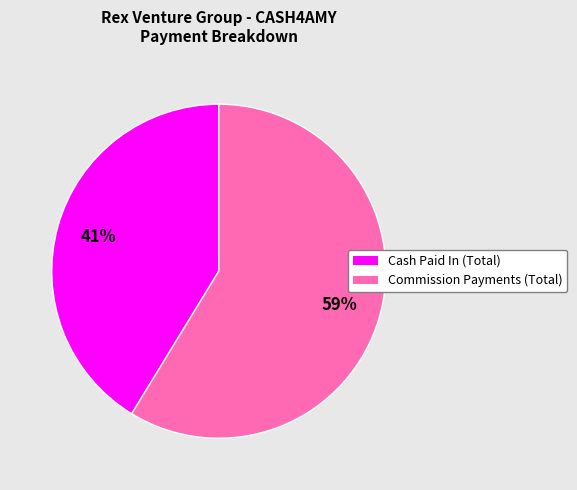

To the nearest percent, what portion does Cash Paid In (Total) represent?

41%